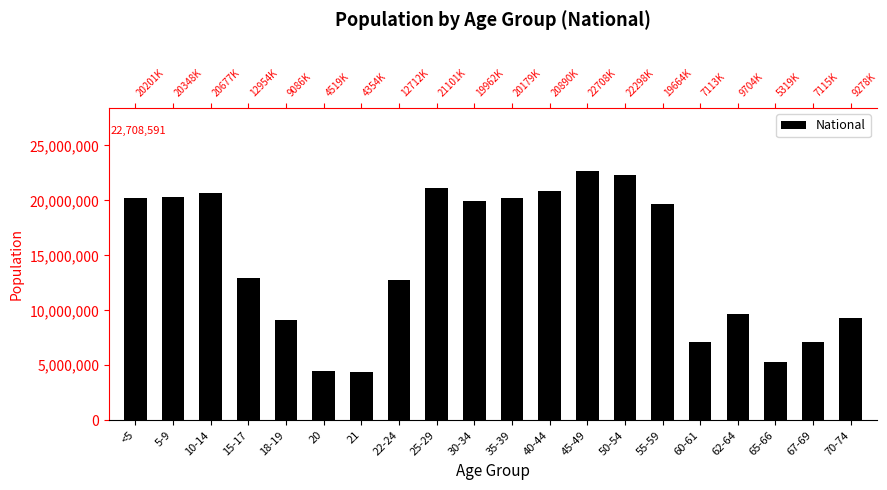

What is the smallest value displayed?

4354294